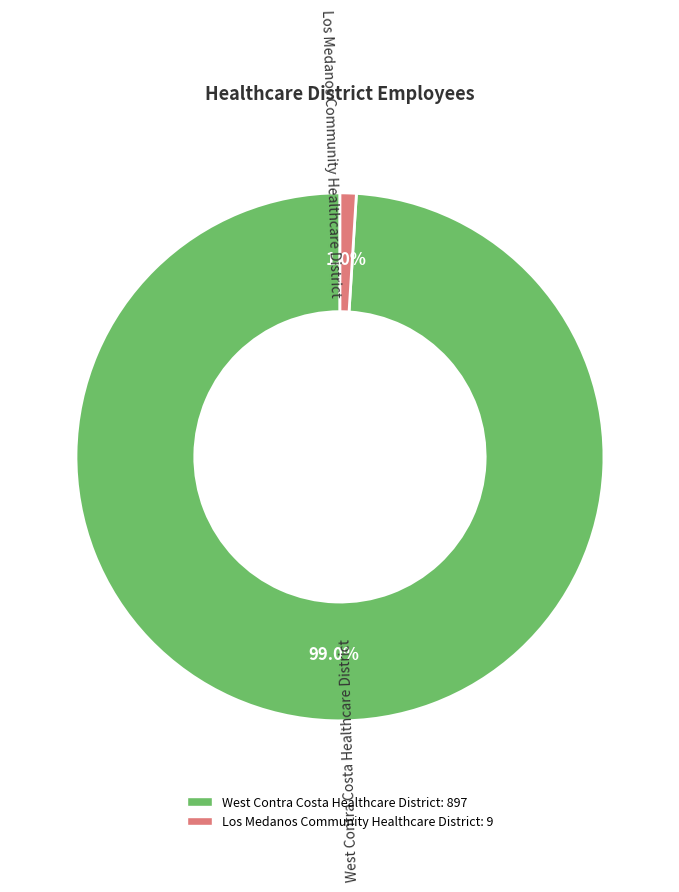

Rank the categories by value from lowest to highest.

Los Medanos Community Healthcare District, West Contra Costa Healthcare District